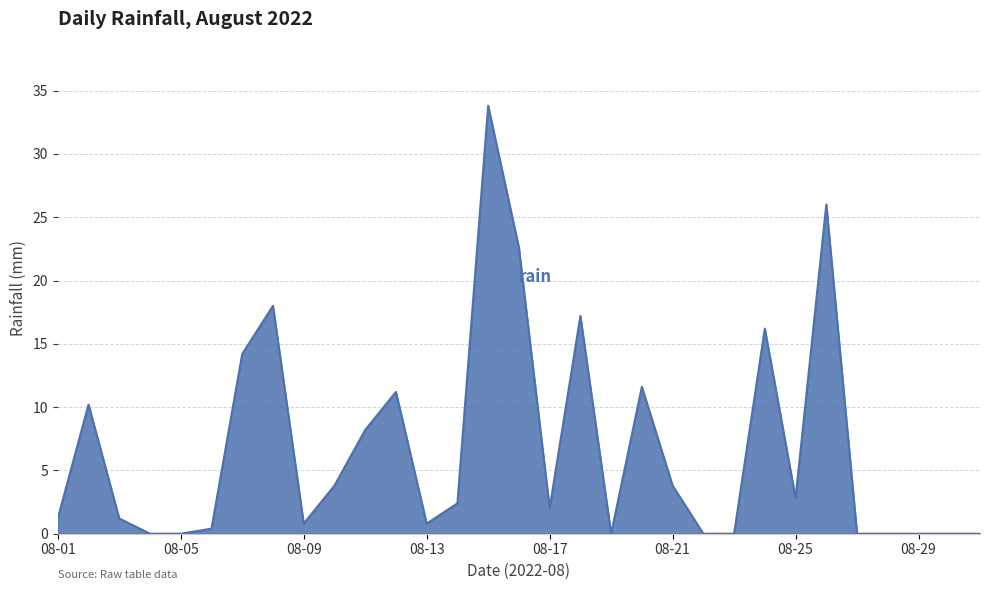

What is the greatest value displayed?

33.8